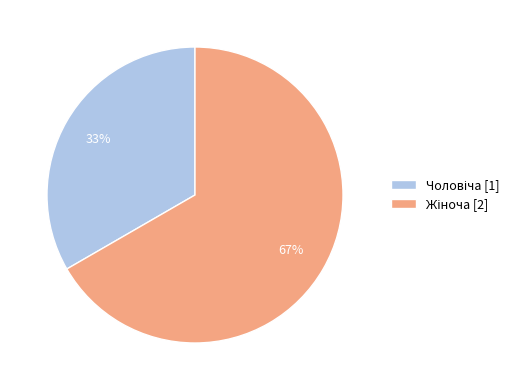

Is there a majority slice in this chart?

Yes